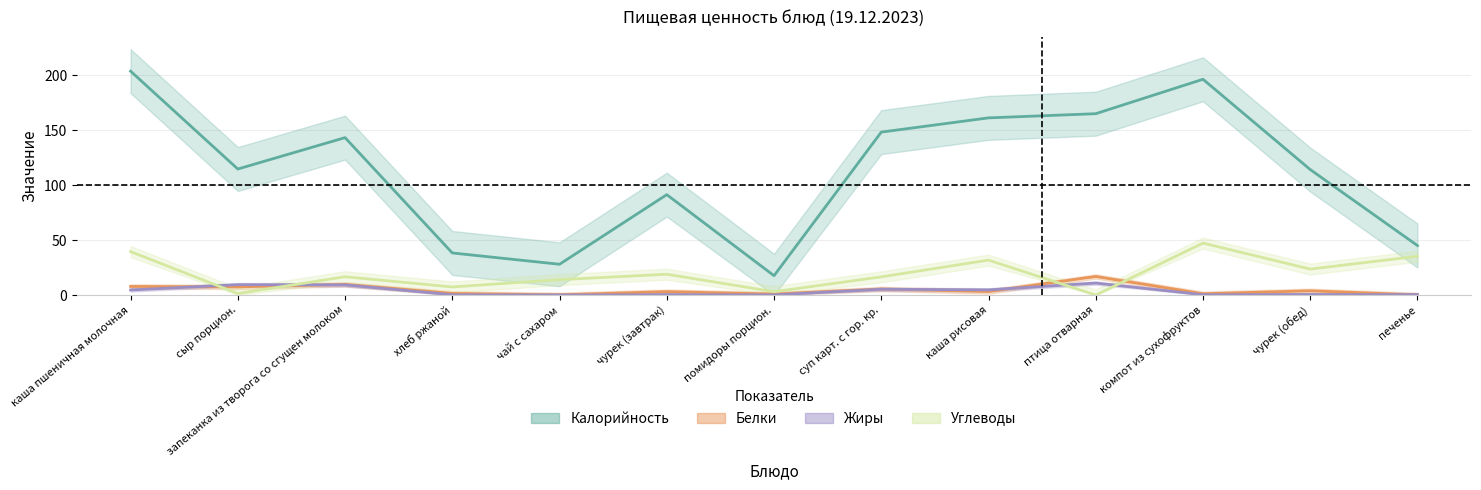

What is the maximum value for Углеводы?

47.3